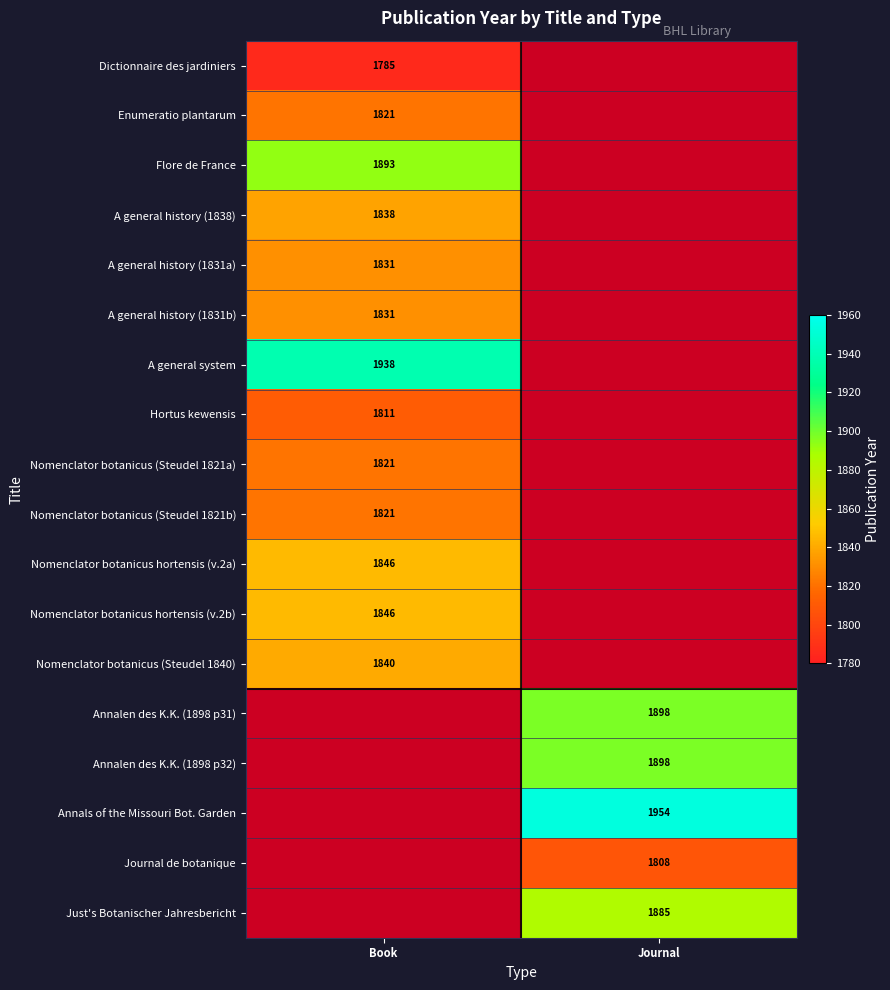

True or false: Enumeratio plantarum has a value of 685 at Book.

False